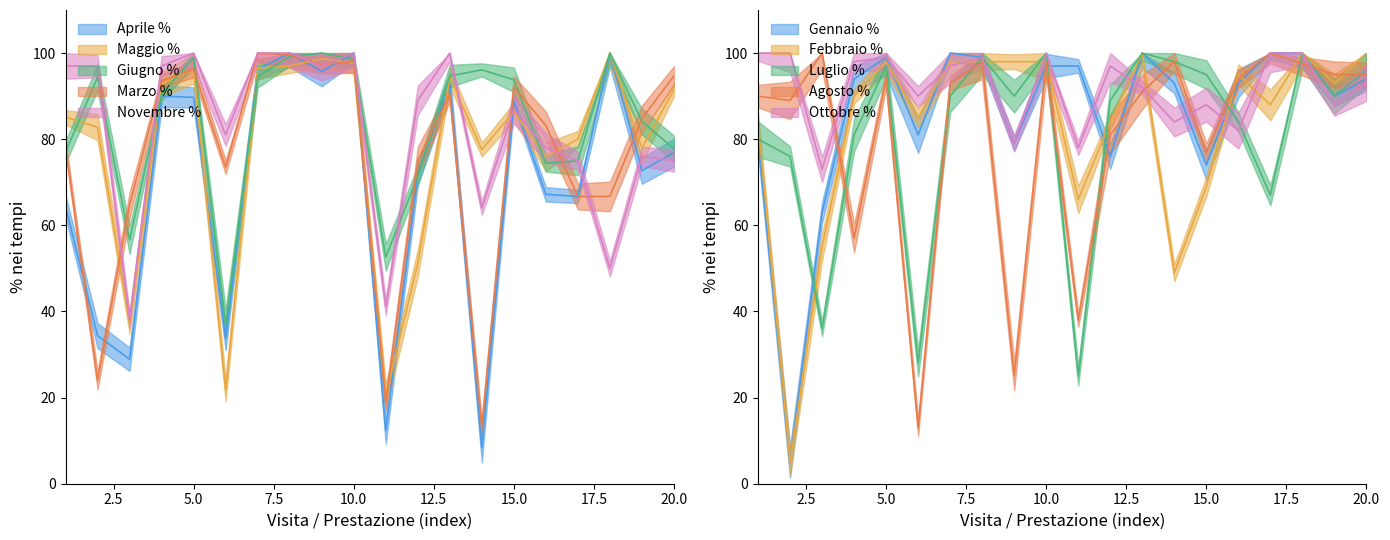

List the labels in order of Maggio % value, largest first.

18, 9, 10, 8, 7, 5, 13, 4, 20, 15, 1, 2, 17, 19, 14, 16, 12, 3, 6, 11